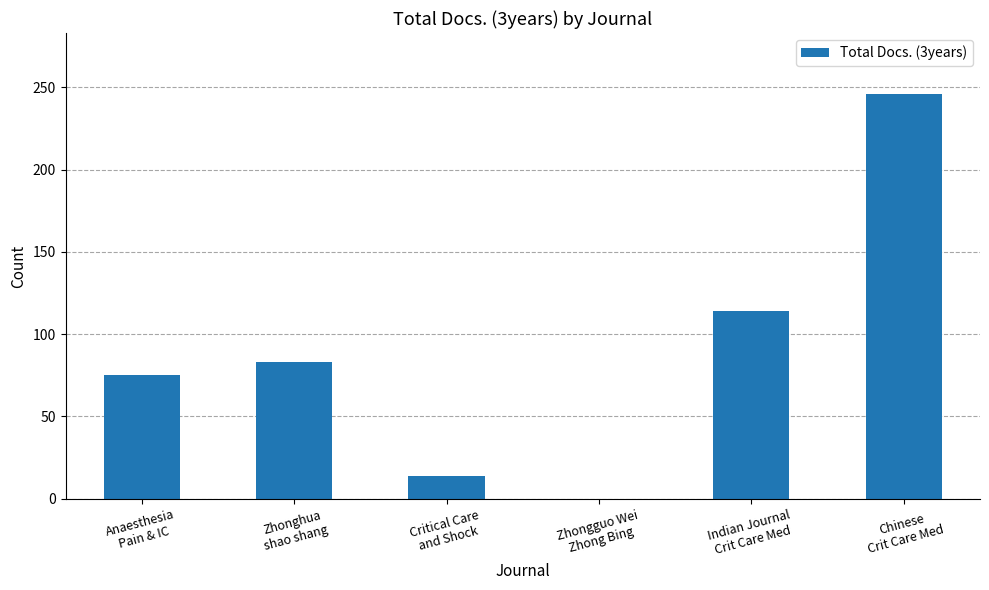

How many series are shown in this chart?

1